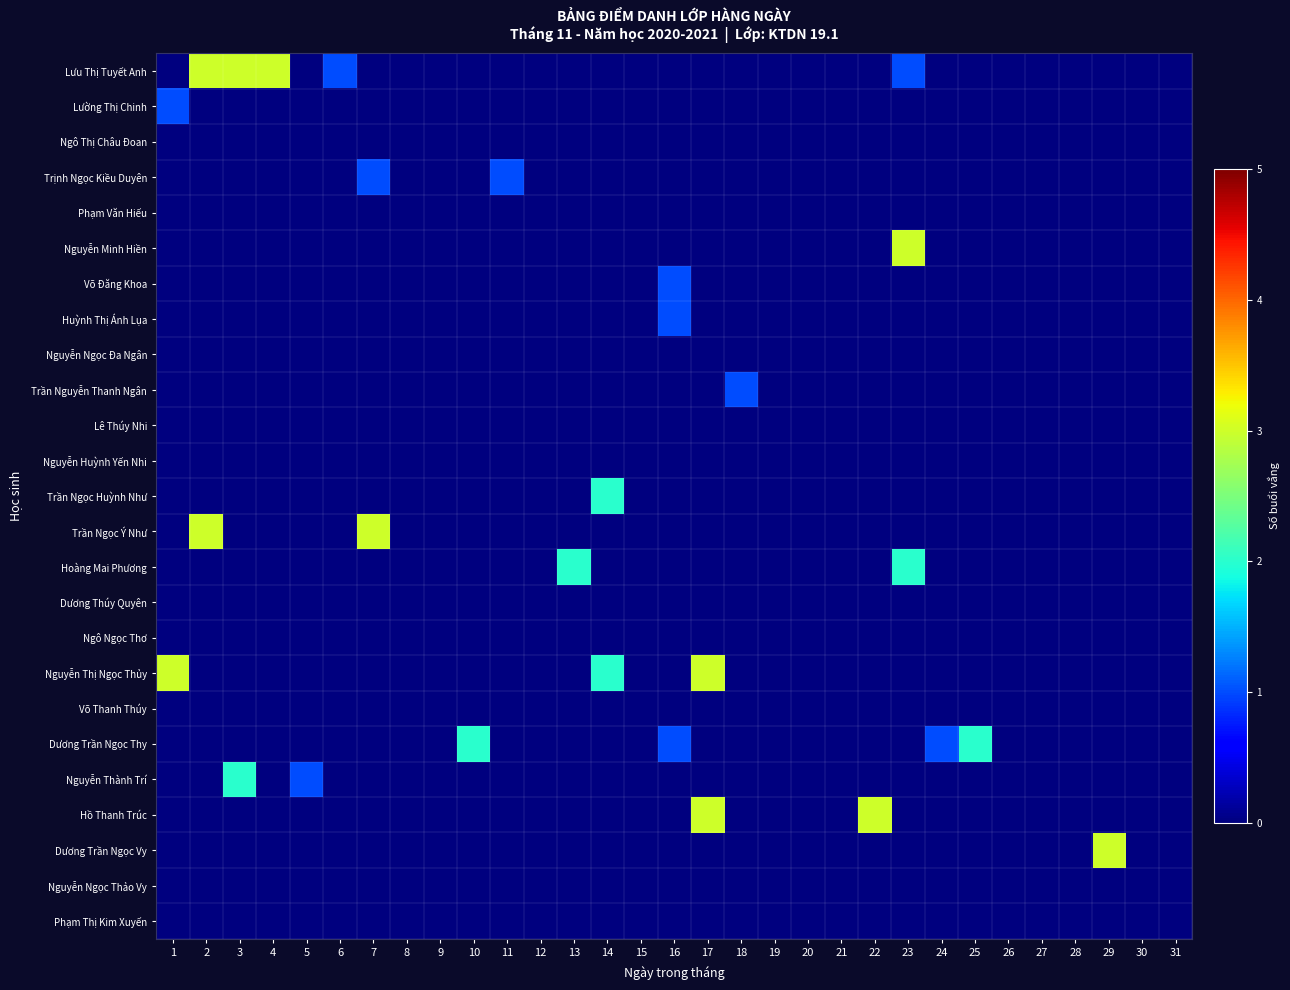

What is the difference between the highest and lowest values at 10?

2